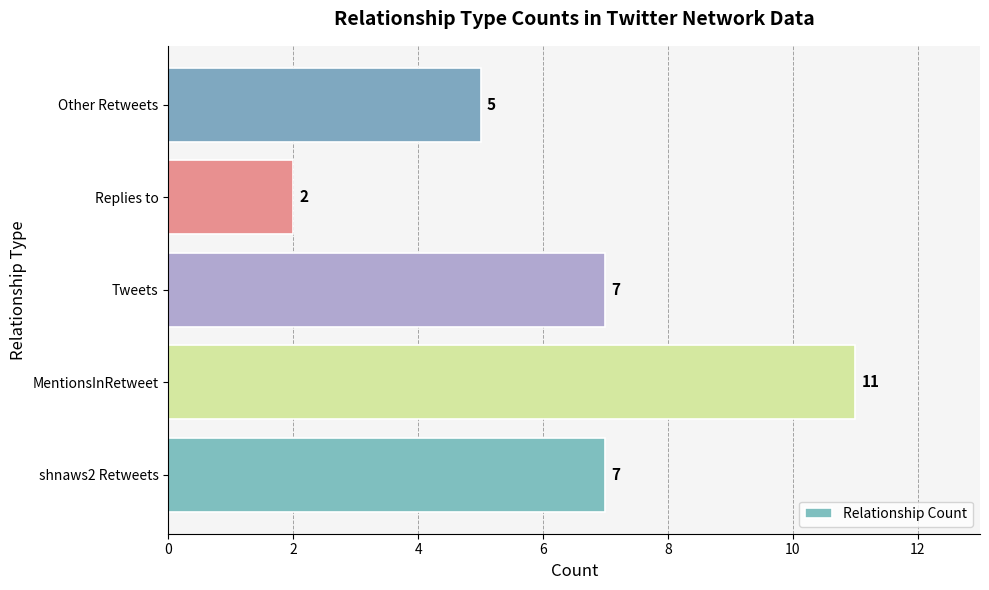

The chart shows a value of 11 at MentionsInRetweet. True or false?

True